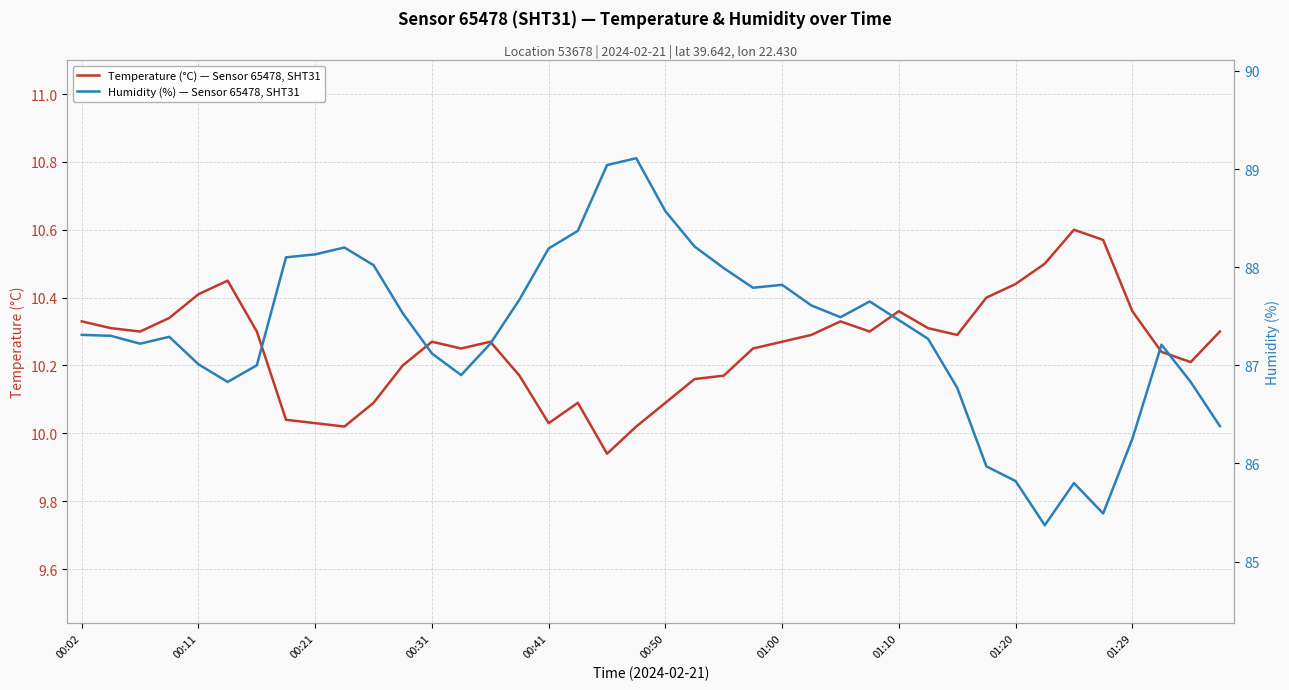

True or false: Humidity (%) — Sensor 65478, SHT31 has more than 2 points higher than both neighbors.

True